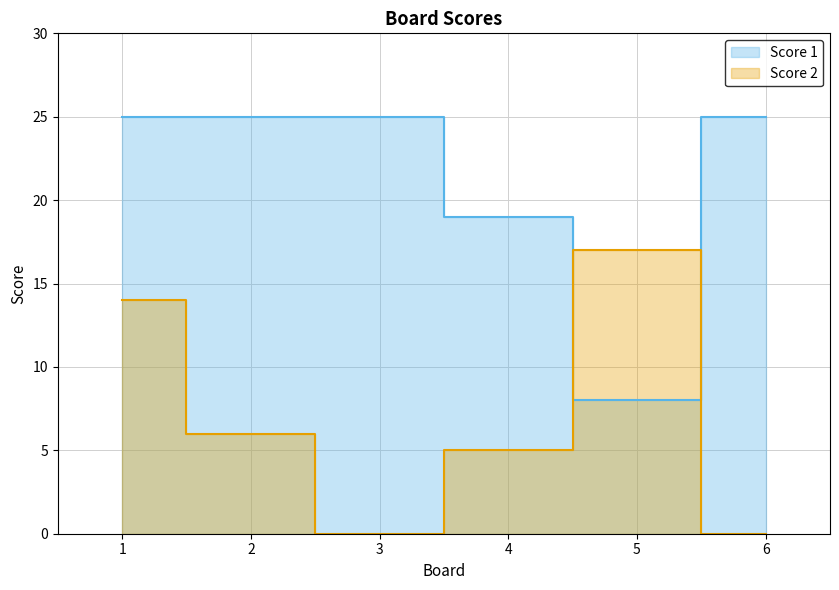

At which label is Score 2 closest to 8?

2